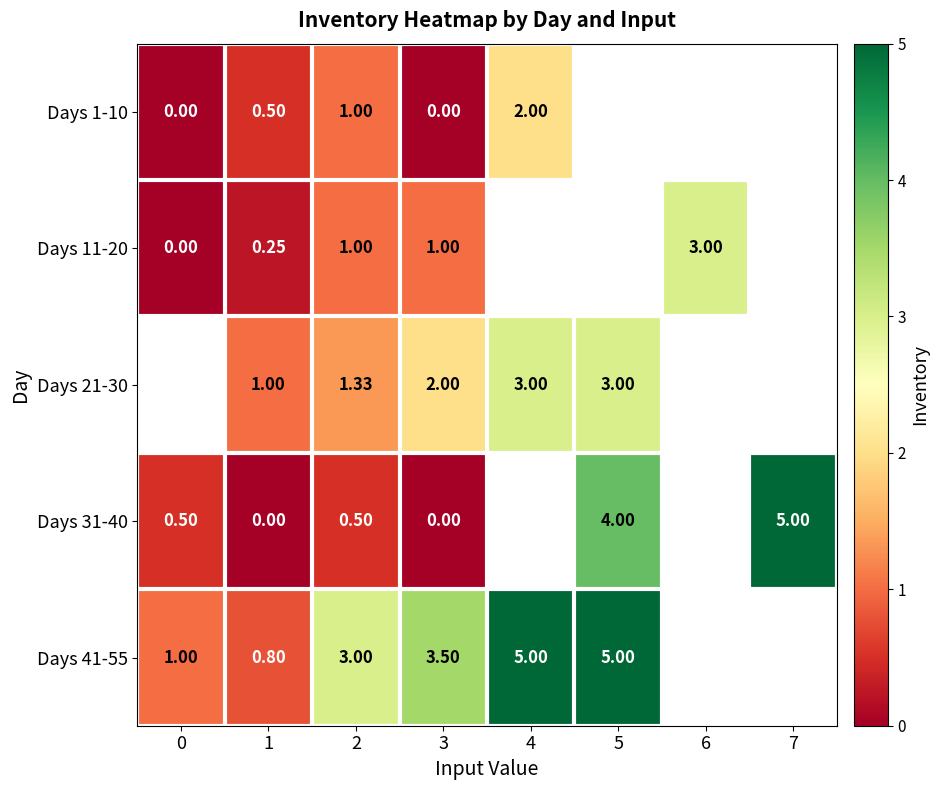

Between 6 and 3, which is larger?

3